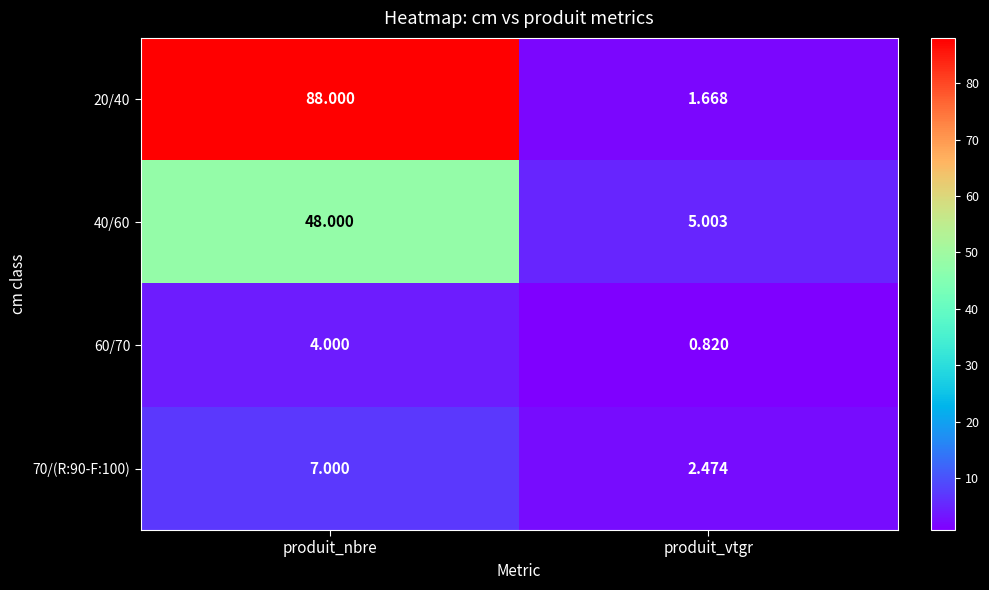

At which category is the sum across all series the highest?

produit_nbre